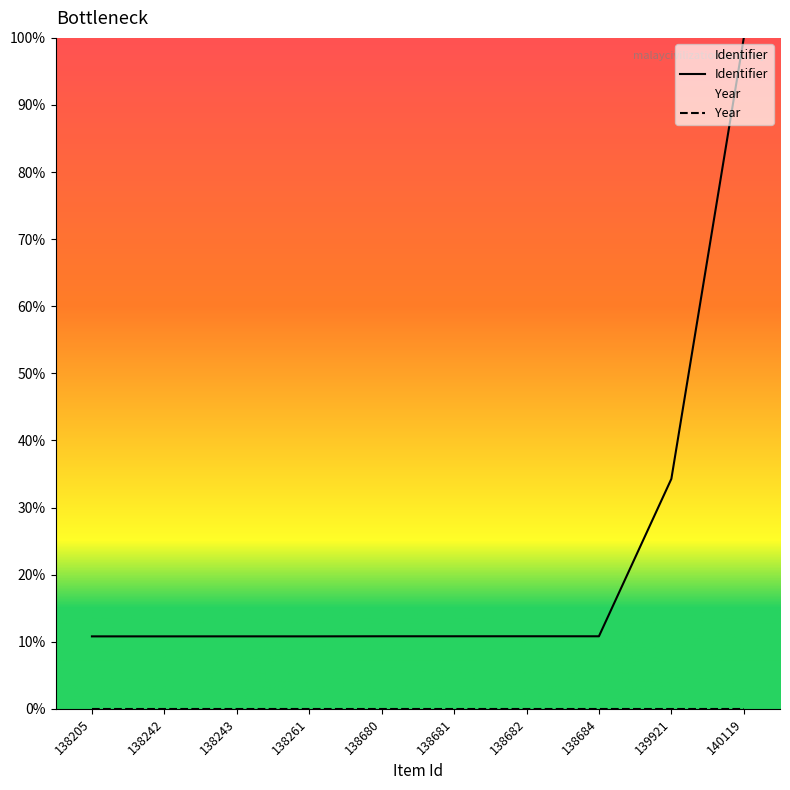

What is the smallest value displayed?

0.0